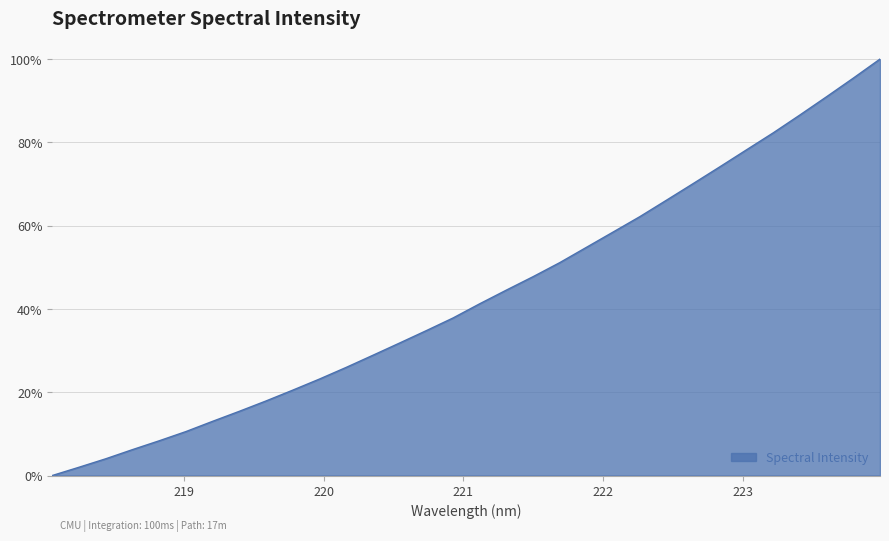

Which label corresponds to the smallest value in the chart?

218.0596